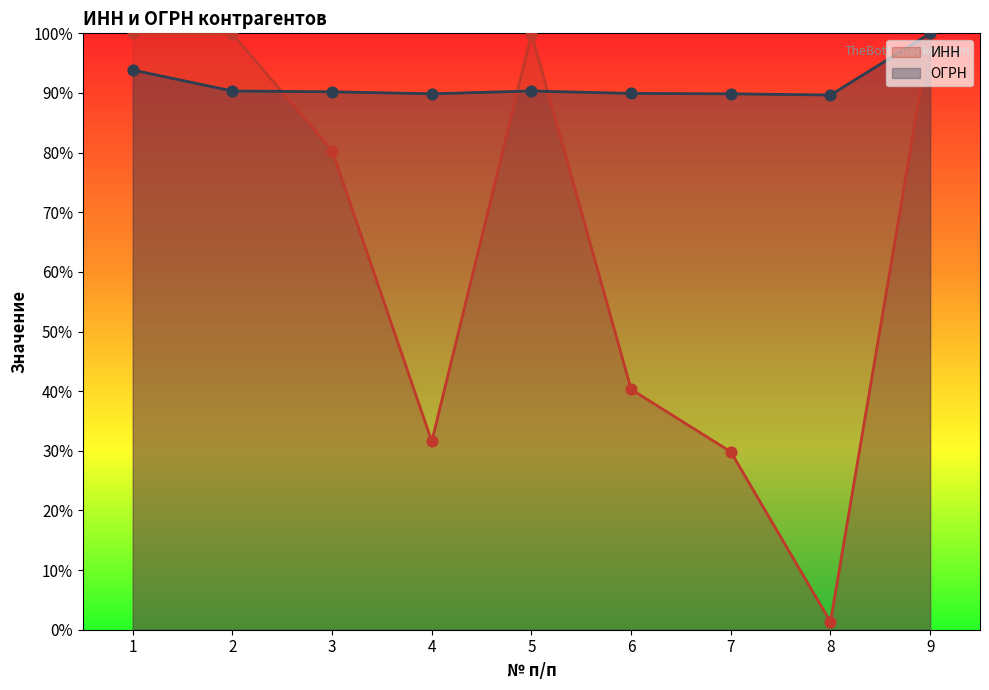

Which series has the largest Y range (max minus min)?

ИНН